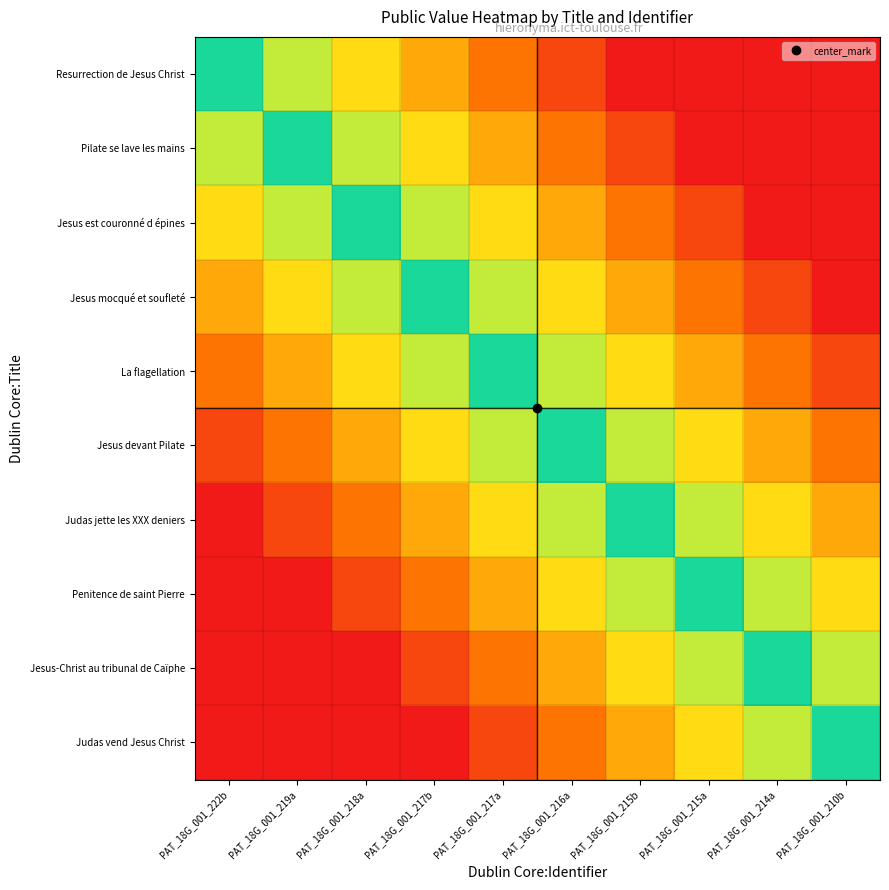

Reading left to right, extract all data points from this chart.

Resurrection de Jesus Christ: PAT_18G_001_222b=1.0	PAT_18G_001_219a=0.8	PAT_18G_001_218a=0.6	PAT_18G_001_217b=0.5	PAT_18G_001_217a=0.3	PAT_18G_001_216a=0.2	PAT_18G_001_215b=0.0	PAT_18G_001_215a=0.0	PAT_18G_001_214a=0.0	PAT_18G_001_210b=0.0
Pilate se lave les mains: PAT_18G_001_222b=0.8	PAT_18G_001_219a=1.0	PAT_18G_001_218a=0.8	PAT_18G_001_217b=0.6	PAT_18G_001_217a=0.5	PAT_18G_001_216a=0.3	PAT_18G_001_215b=0.2	PAT_18G_001_215a=0.0	PAT_18G_001_214a=0.0	PAT_18G_001_210b=0.0
Jesus est couronné d épines: PAT_18G_001_222b=0.6	PAT_18G_001_219a=0.8	PAT_18G_001_218a=1.0	PAT_18G_001_217b=0.8	PAT_18G_001_217a=0.6	PAT_18G_001_216a=0.5	PAT_18G_001_215b=0.3	PAT_18G_001_215a=0.2	PAT_18G_001_214a=0.0	PAT_18G_001_210b=0.0
Jesus mocqué et soufleté: PAT_18G_001_222b=0.5	PAT_18G_001_219a=0.6	PAT_18G_001_218a=0.8	PAT_18G_001_217b=1.0	PAT_18G_001_217a=0.8	PAT_18G_001_216a=0.6	PAT_18G_001_215b=0.5	PAT_18G_001_215a=0.3	PAT_18G_001_214a=0.2	PAT_18G_001_210b=0.0
La flagellation: PAT_18G_001_222b=0.3	PAT_18G_001_219a=0.5	PAT_18G_001_218a=0.6	PAT_18G_001_217b=0.8	PAT_18G_001_217a=1.0	PAT_18G_001_216a=0.8	PAT_18G_001_215b=0.6	PAT_18G_001_215a=0.5	PAT_18G_001_214a=0.3	PAT_18G_001_210b=0.2
Jesus devant Pilate: PAT_18G_001_222b=0.2	PAT_18G_001_219a=0.3	PAT_18G_001_218a=0.5	PAT_18G_001_217b=0.6	PAT_18G_001_217a=0.8	PAT_18G_001_216a=1.0	PAT_18G_001_215b=0.8	PAT_18G_001_215a=0.6	PAT_18G_001_214a=0.5	PAT_18G_001_210b=0.3
Judas jette les XXX deniers: PAT_18G_001_222b=0.0	PAT_18G_001_219a=0.2	PAT_18G_001_218a=0.3	PAT_18G_001_217b=0.5	PAT_18G_001_217a=0.6	PAT_18G_001_216a=0.8	PAT_18G_001_215b=1.0	PAT_18G_001_215a=0.8	PAT_18G_001_214a=0.6	PAT_18G_001_210b=0.5
Penitence de saint Pierre: PAT_18G_001_222b=0.0	PAT_18G_001_219a=0.0	PAT_18G_001_218a=0.2	PAT_18G_001_217b=0.3	PAT_18G_001_217a=0.5	PAT_18G_001_216a=0.6	PAT_18G_001_215b=0.8	PAT_18G_001_215a=1.0	PAT_18G_001_214a=0.8	PAT_18G_001_210b=0.6
Jesus-Christ au tribunal de Caïphe: PAT_18G_001_222b=0.0	PAT_18G_001_219a=0.0	PAT_18G_001_218a=0.0	PAT_18G_001_217b=0.2	PAT_18G_001_217a=0.3	PAT_18G_001_216a=0.5	PAT_18G_001_215b=0.6	PAT_18G_001_215a=0.8	PAT_18G_001_214a=1.0	PAT_18G_001_210b=0.8
Judas vend Jesus Christ: PAT_18G_001_222b=0.0	PAT_18G_001_219a=0.0	PAT_18G_001_218a=0.0	PAT_18G_001_217b=0.0	PAT_18G_001_217a=0.2	PAT_18G_001_216a=0.3	PAT_18G_001_215b=0.5	PAT_18G_001_215a=0.6	PAT_18G_001_214a=0.8	PAT_18G_001_210b=1.0